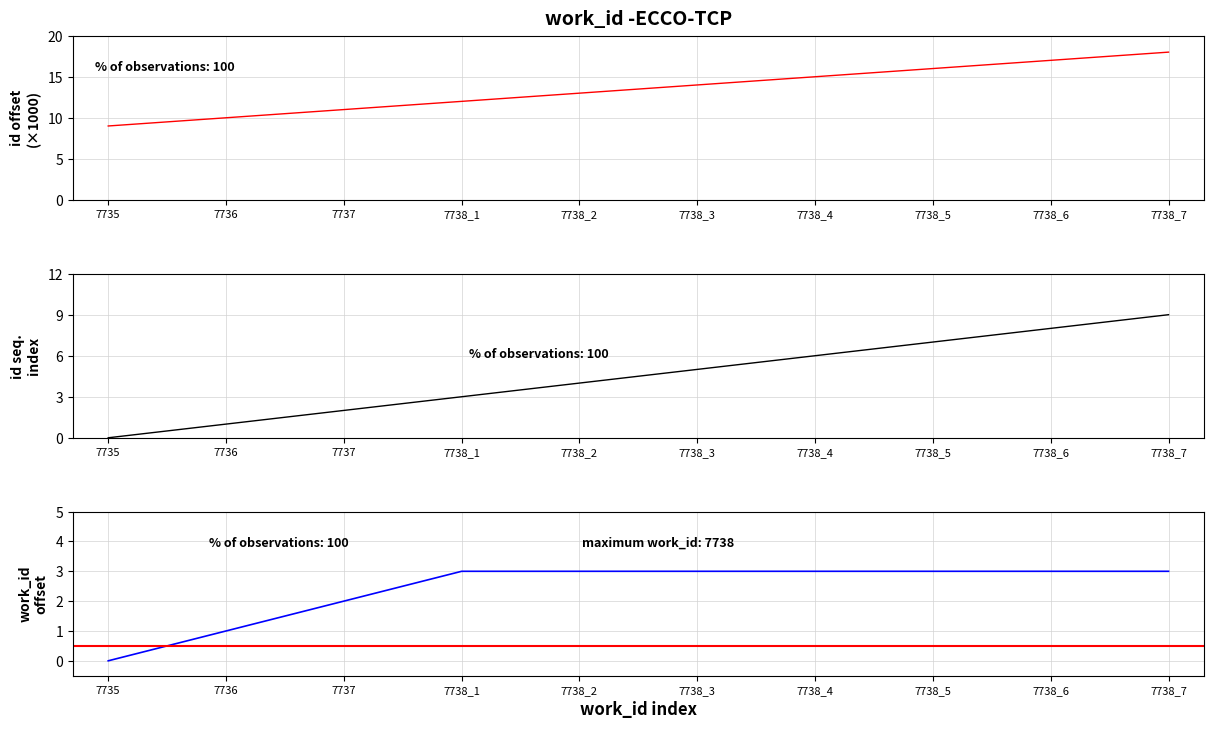

What is the maximum value shown in the chart?

18